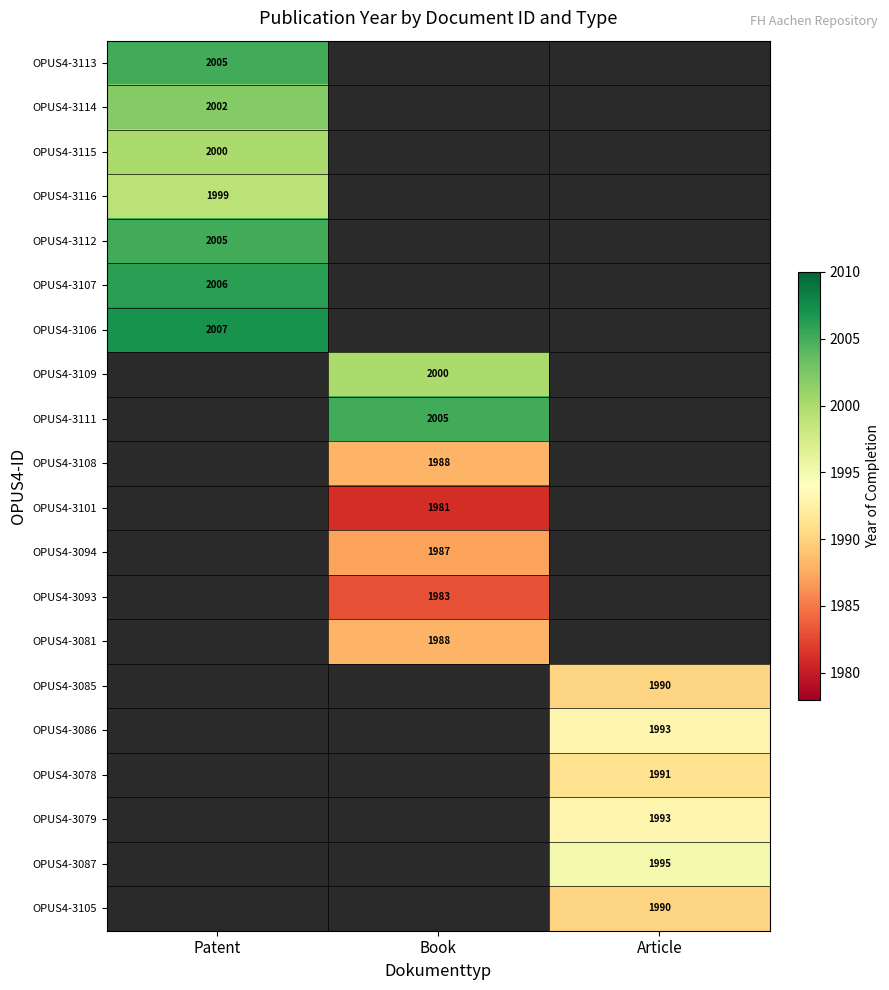

Is the value of OPUS4-3111 at Book greater than the value of OPUS4-3078 at Article?

Yes